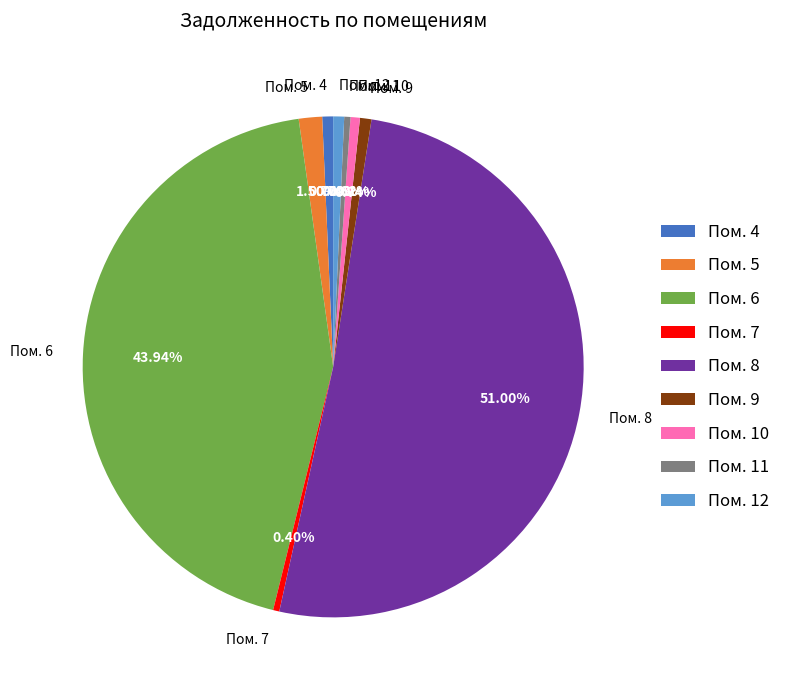

Between Пом. 6 and Пом. 12, which is larger?

Пом. 6